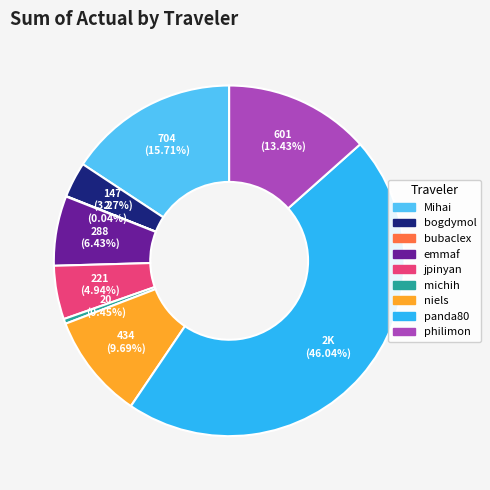

Is there a majority slice in this chart?

No